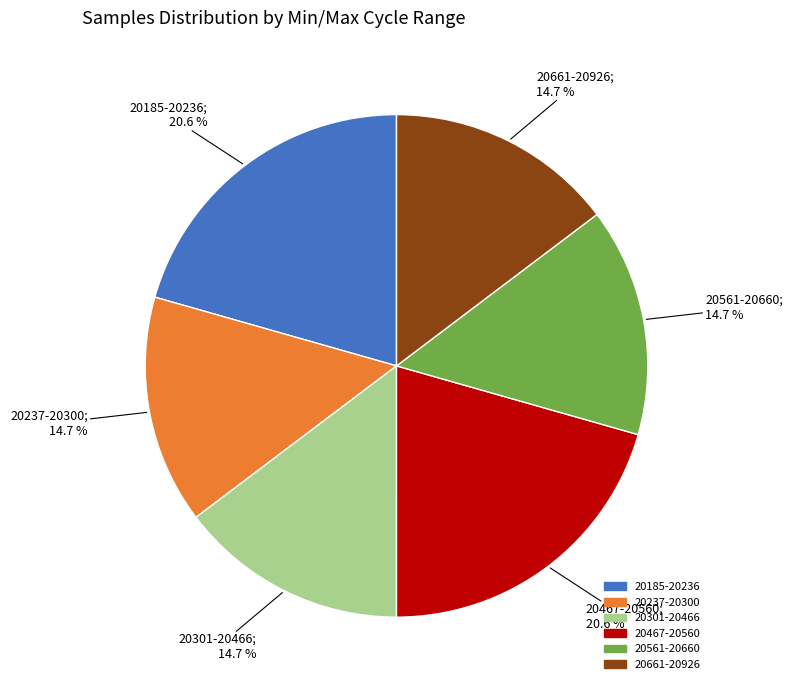

How many segments does this pie chart have?

6